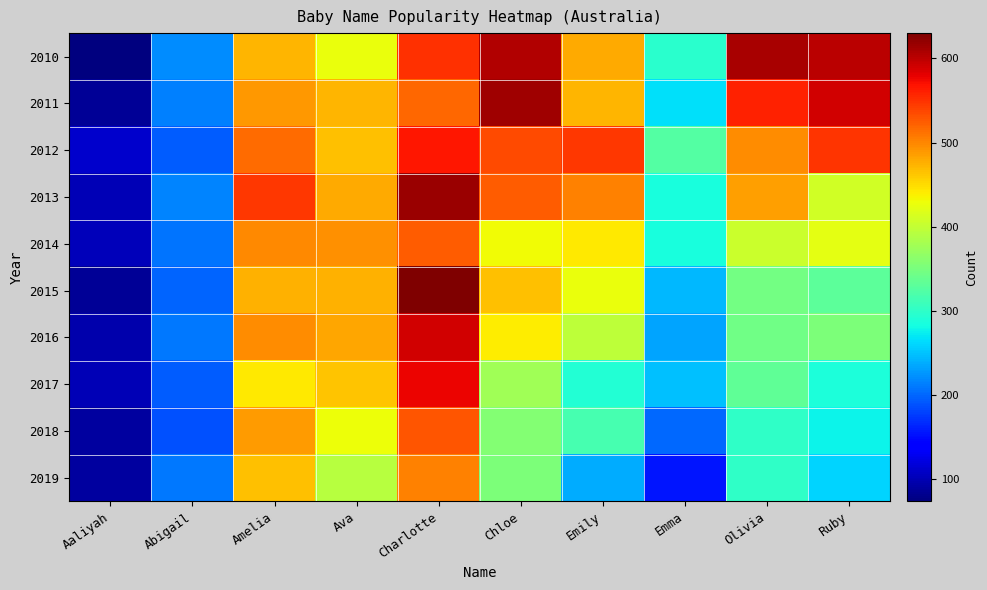

Reading right to left, what are all the values shown in this chart?

2010: Ruby=600	Olivia=609	Emma=296	Emily=480	Chloe=604	Charlotte=550	Ava=426	Amelia=473	Abigail=220	Aaliyah=74
2011: Ruby=589	Olivia=560	Emma=267	Emily=473	Chloe=613	Charlotte=518	Ava=472	Amelia=489	Abigail=214	Aaliyah=87
2012: Ruby=549	Olivia=497	Emma=324	Emily=547	Chloe=536	Charlotte=567	Ava=465	Amelia=517	Abigail=195	Aaliyah=111
2013: Ruby=410	Olivia=485	Emma=286	Emily=503	Chloe=524	Charlotte=615	Ava=480	Amelia=547	Abigail=217	Aaliyah=101
2014: Ruby=423	Olivia=406	Emma=285	Emily=443	Chloe=431	Charlotte=524	Ava=495	Amelia=498	Abigail=208	Aaliyah=104
2015: Ruby=331	Olivia=347	Emma=244	Emily=427	Chloe=466	Charlotte=630	Ava=474	Amelia=475	Abigail=198	Aaliyah=85
2016: Ruby=353	Olivia=345	Emma=233	Emily=397	Chloe=440	Charlotte=589	Ava=482	Amelia=497	Abigail=210	Aaliyah=96
2017: Ruby=287	Olivia=334	Emma=248	Emily=293	Chloe=378	Charlotte=577	Ava=464	Amelia=442	Abigail=194	Aaliyah=101
2018: Ruby=276	Olivia=300	Emma=202	Emily=317	Chloe=358	Charlotte=530	Ava=430	Amelia=488	Abigail=187	Aaliyah=91
2019: Ruby=259	Olivia=302	Emma=155	Emily=238	Chloe=353	Charlotte=504	Ava=392	Amelia=467	Abigail=209	Aaliyah=90